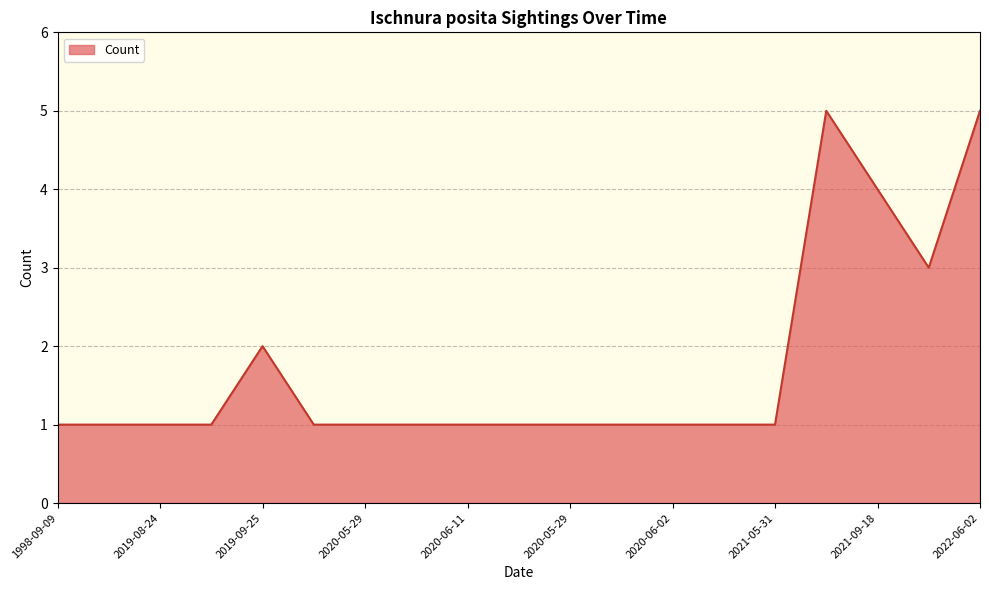

What is the maximum value shown in the chart?

5